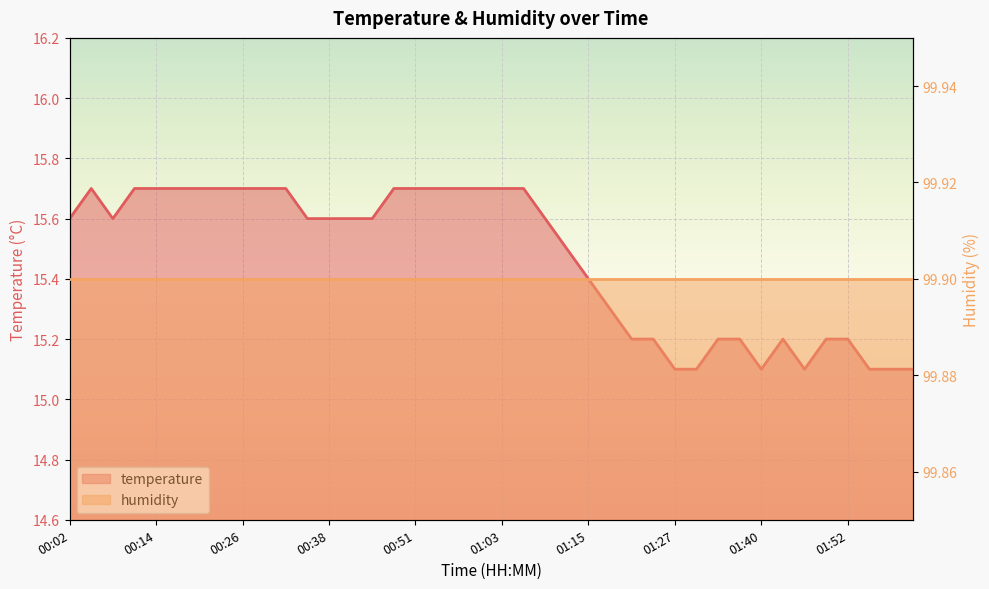

Reading right to left, extract all data points from this chart.

15.1	15.1	15.1	15.2	15.2	15.1	15.2	15.1	15.2	15.2	15.1	15.1	15.2	15.2	15.3	15.4	15.5	15.6	15.7	15.7	15.7	15.7	15.7	15.7	15.7	15.6	15.6	15.6	15.6	15.7	15.7	15.7	15.7	15.7	15.7	15.7	15.7	15.6	15.7	15.6